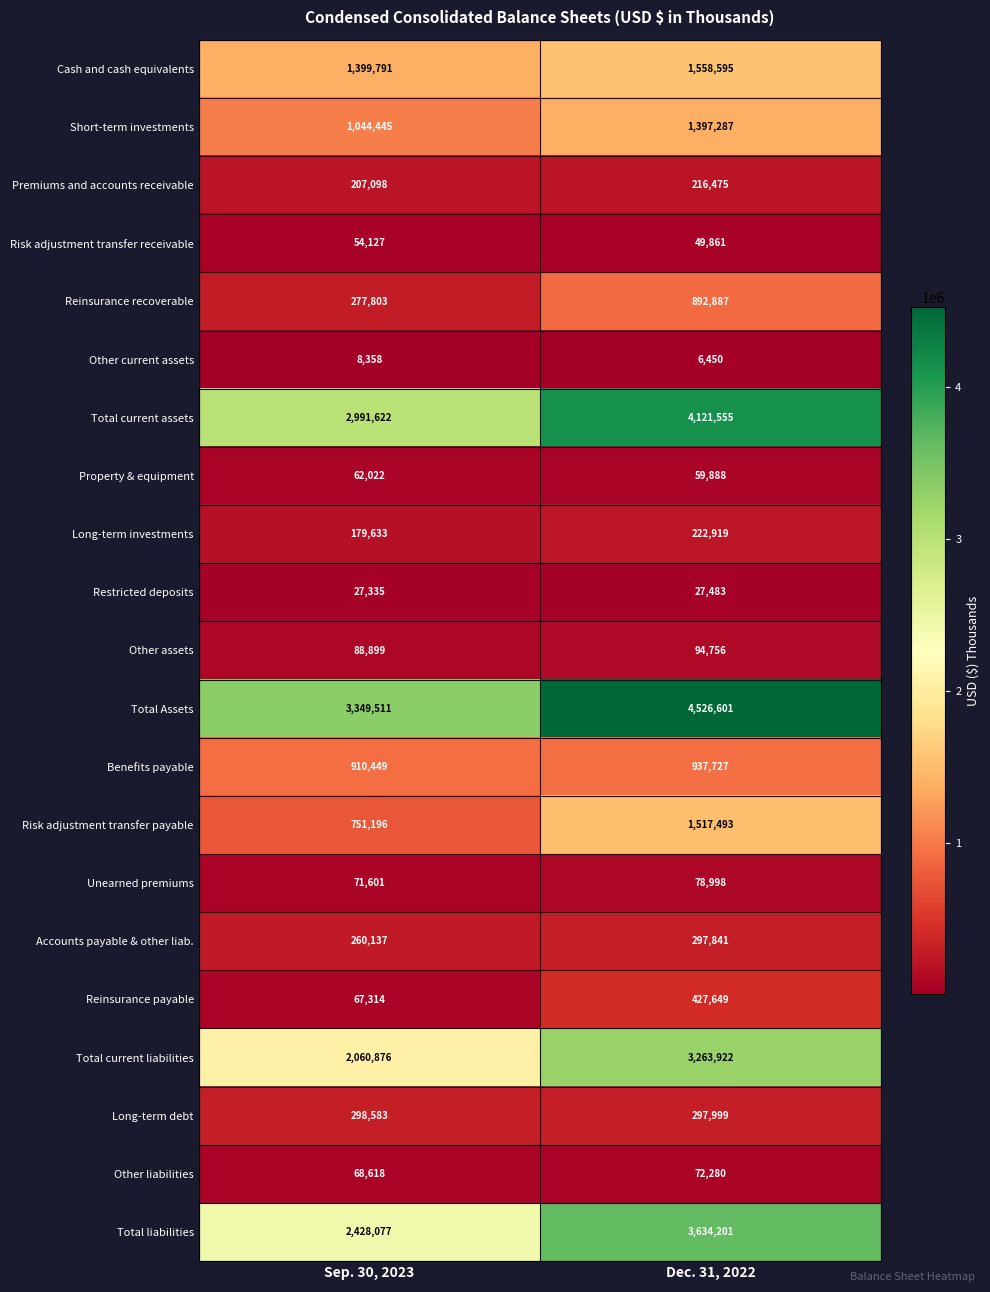

What is the spread (max minus min) of values at Sep. 30, 2023?

3341153